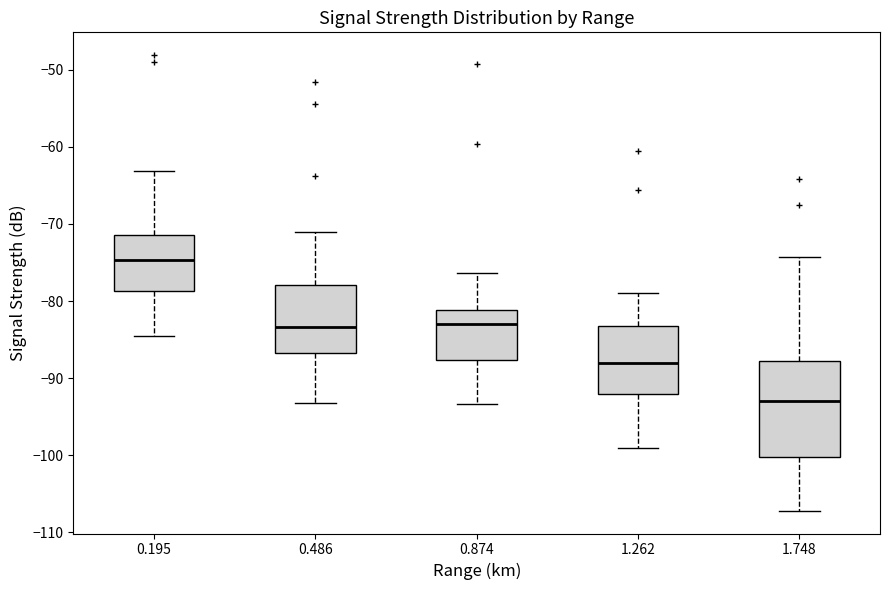

Which box has the highest median line?

0.195